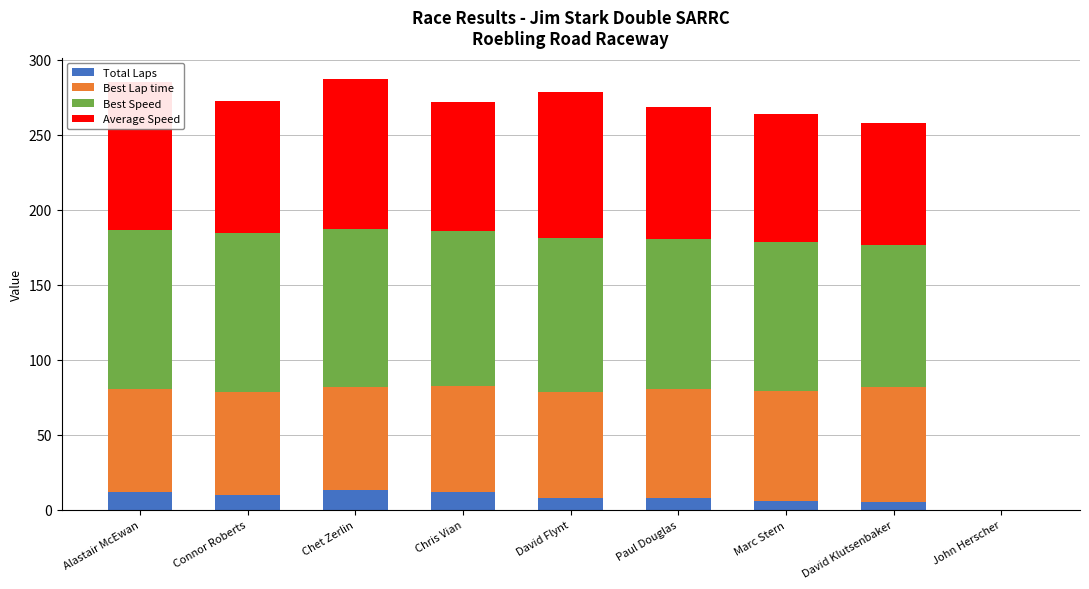

Are the bars horizontal?

No